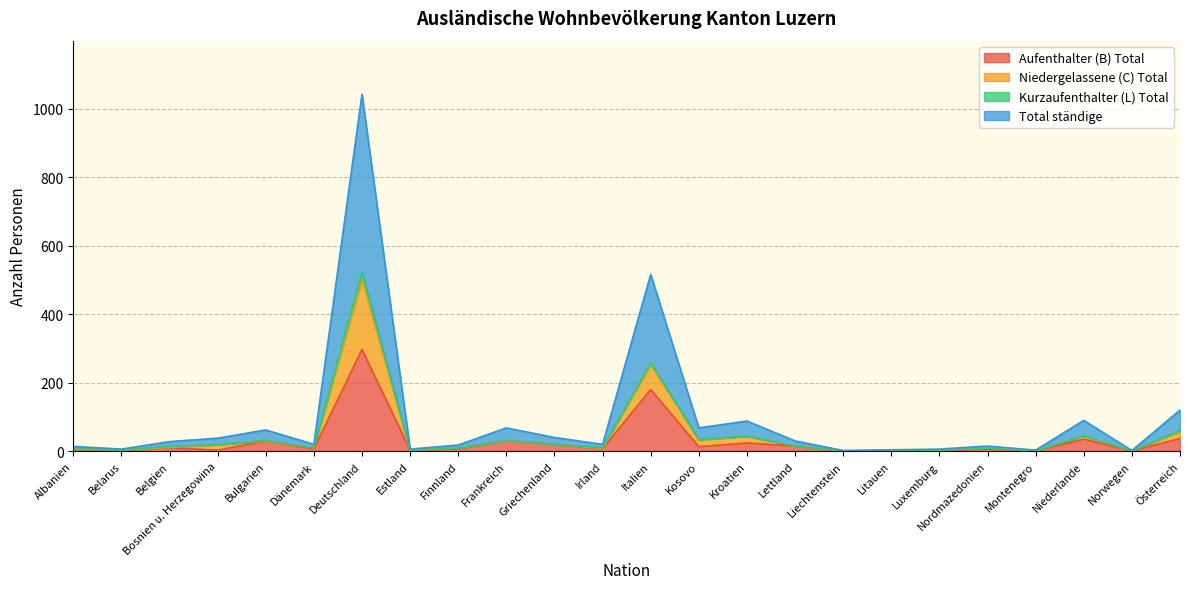

How many lines are shown in the chart?

4